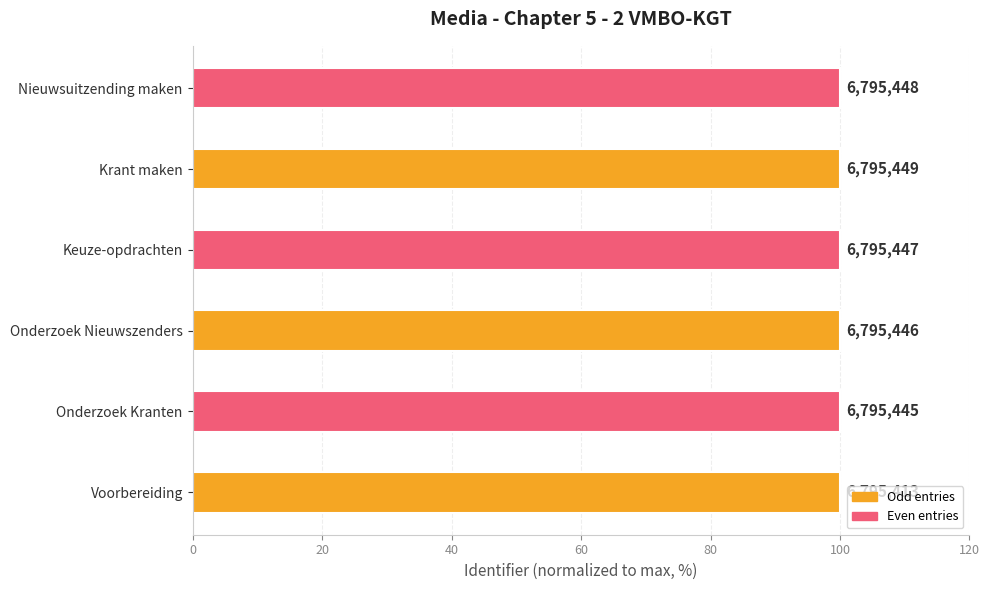

How many bars are there in total?

6